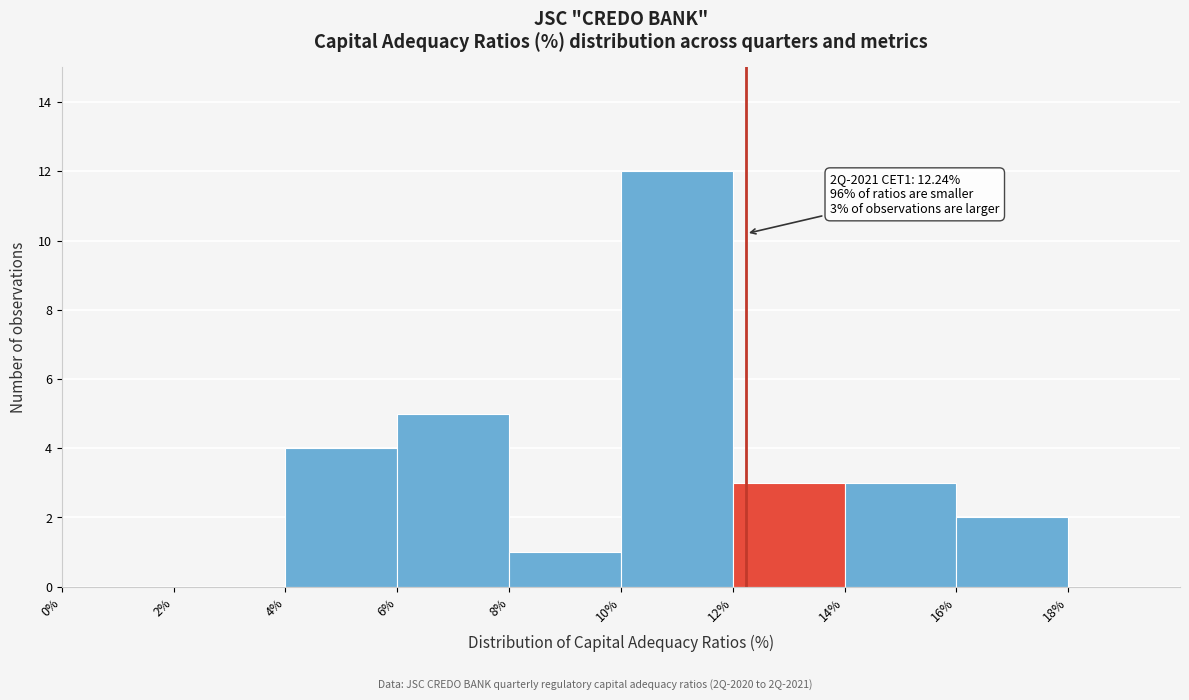

Which range on the x-axis has the tallest bar?

10% to 12%